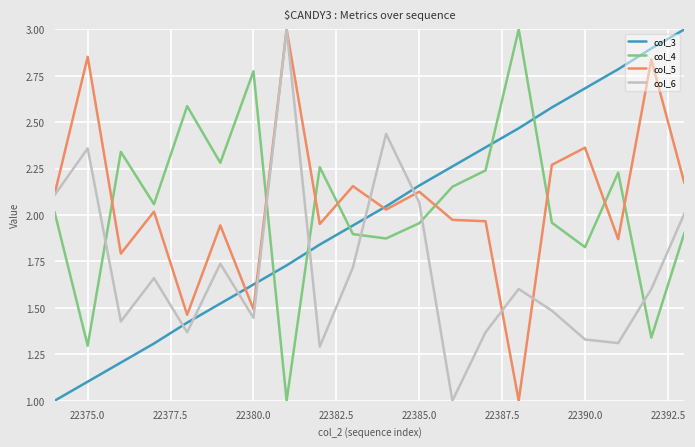

Which series has the largest total across all categories?

col_5